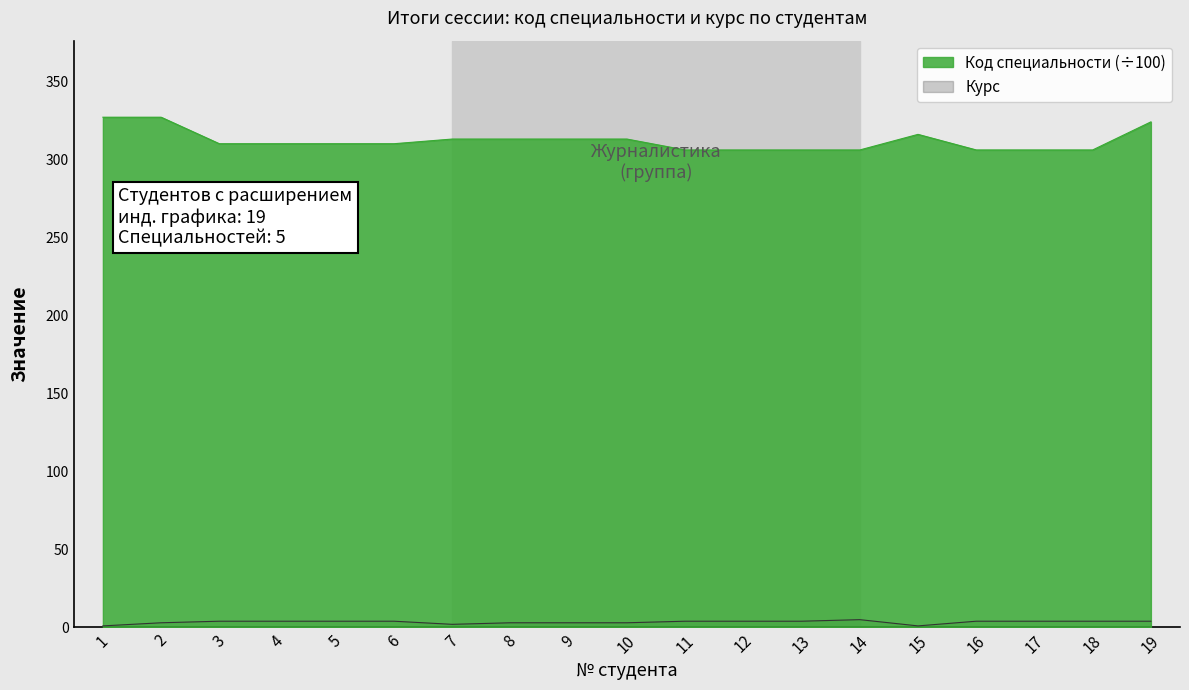

Does the chart display data point markers on the line(s)?

No